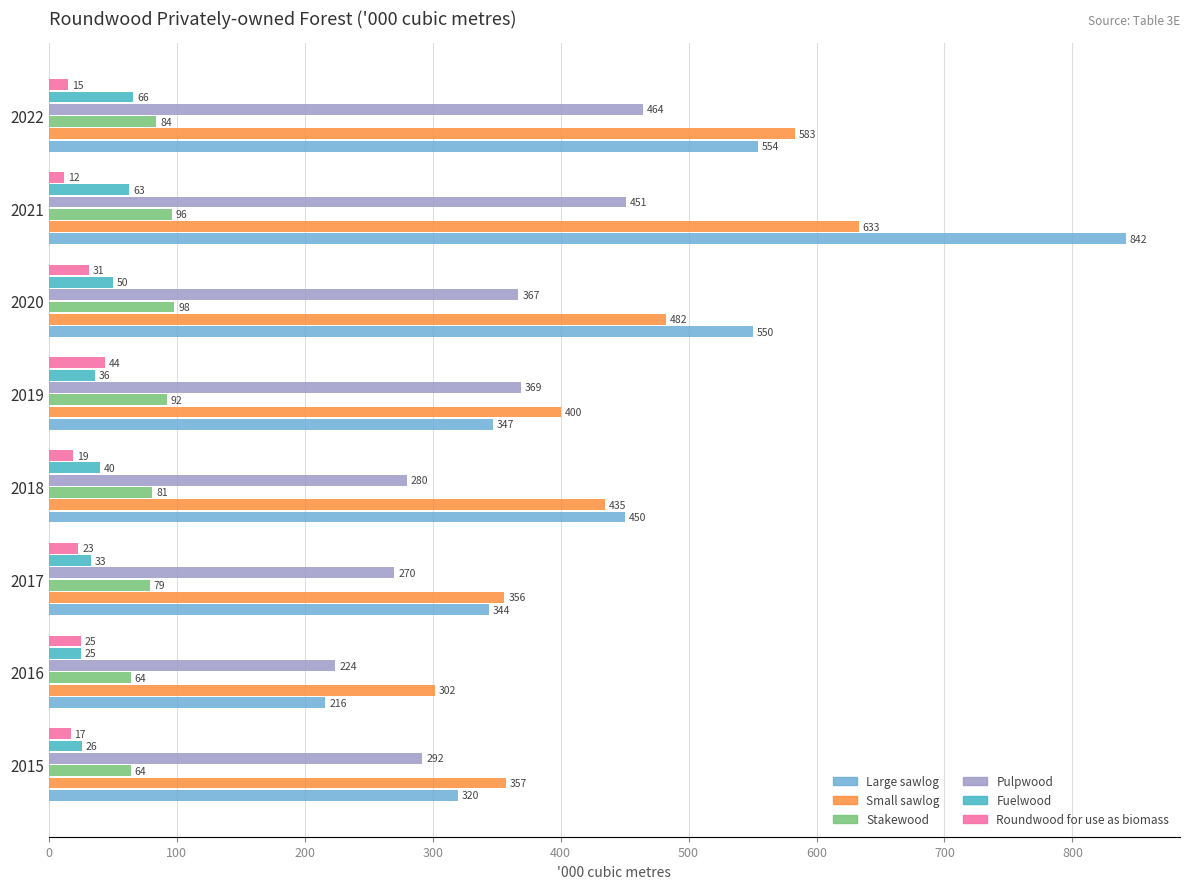

How many distinct data groups are displayed?

6